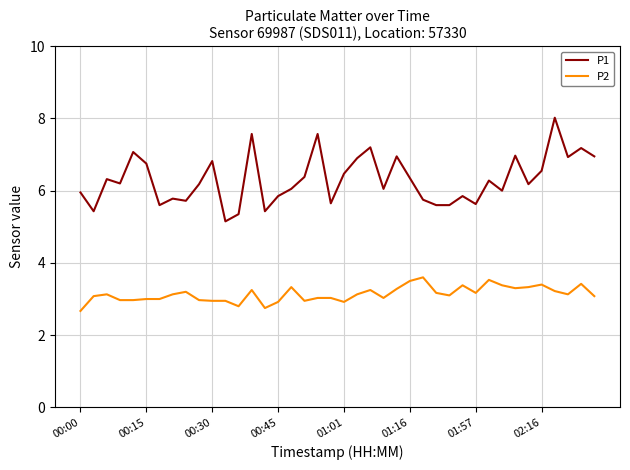

How many lines are shown in the chart?

2